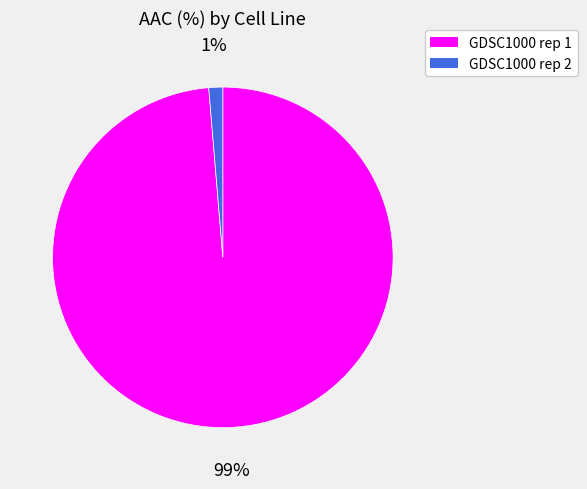

The GDSC1000 rep 2 slice represents 8% of the pie. True or false?

False